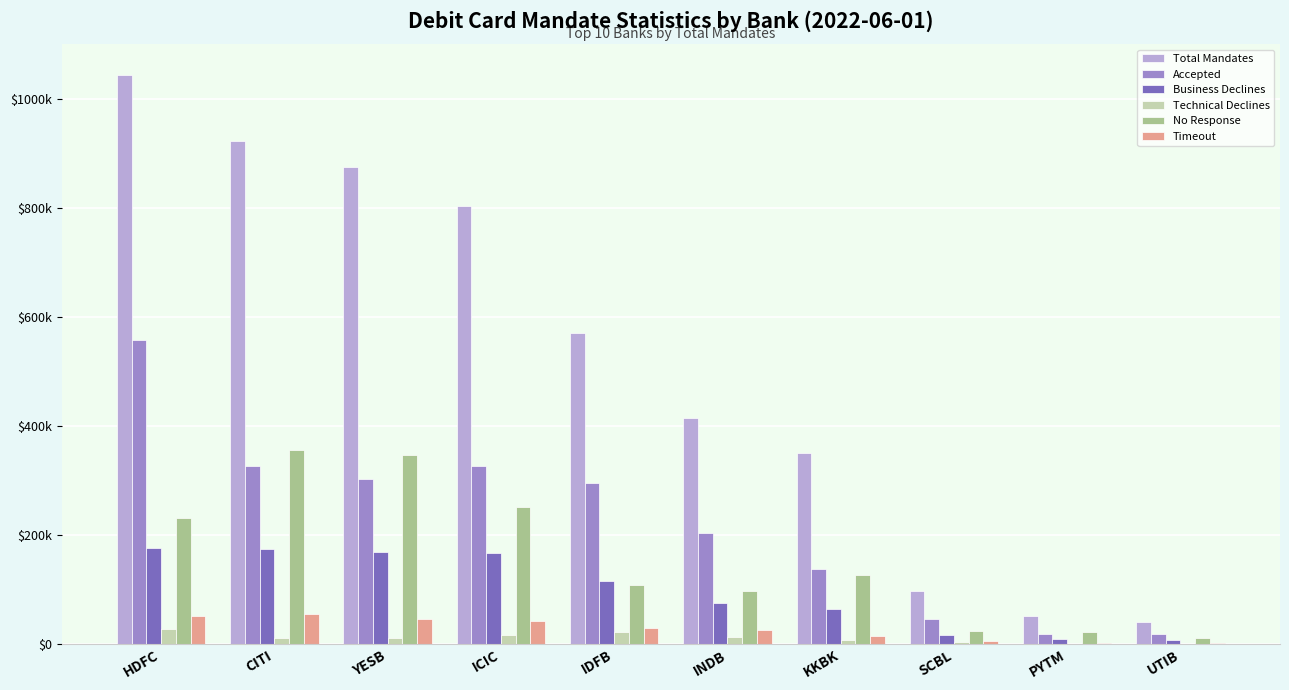

Which series changed the most between IDFB and SCBL?

Total Mandates